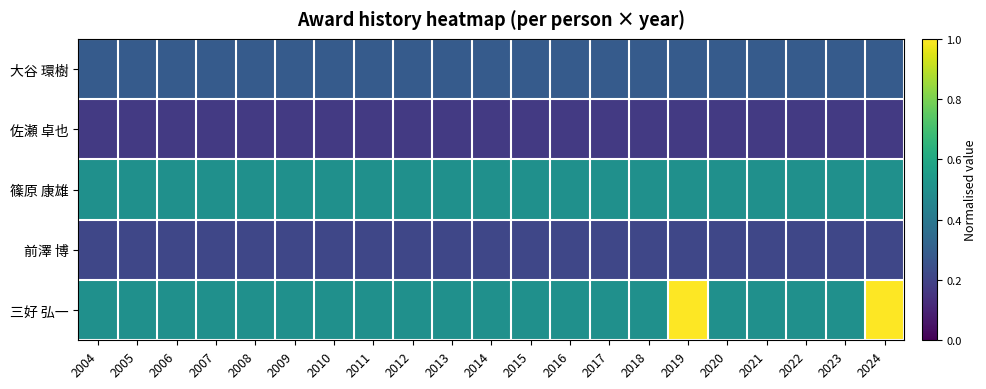

At which category is the sum across all series the highest?

2019